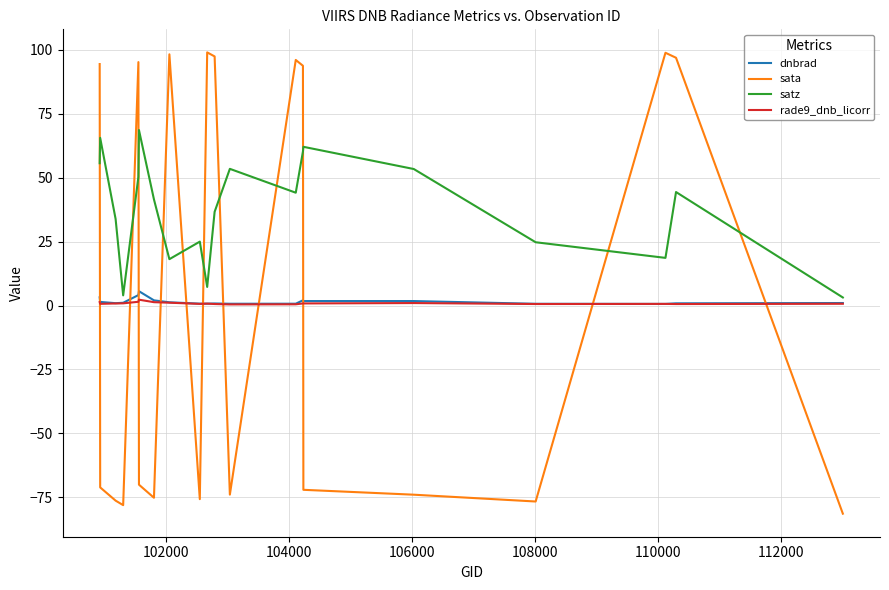

True or false: sata and dnbrad cross at least once.

True